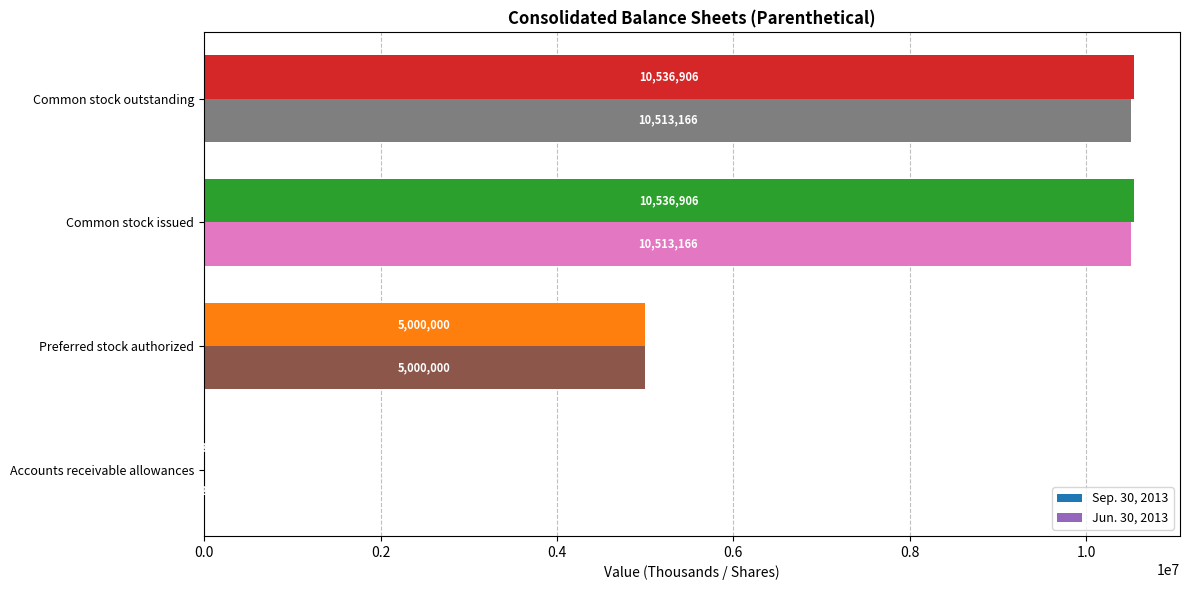

How many categories are shown in the chart?

4